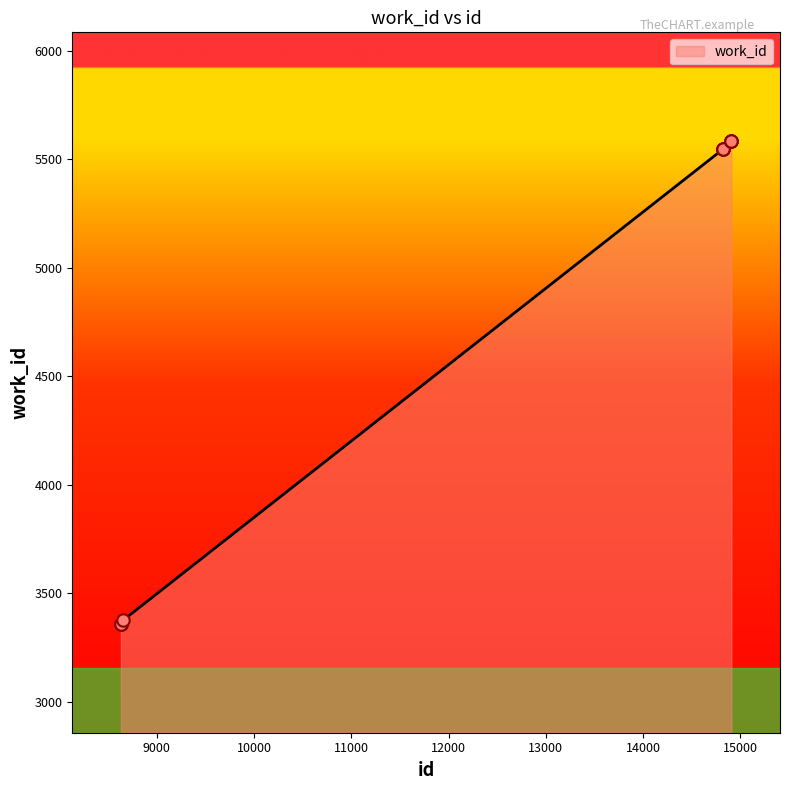

What is the maximum value shown in the chart?

5584